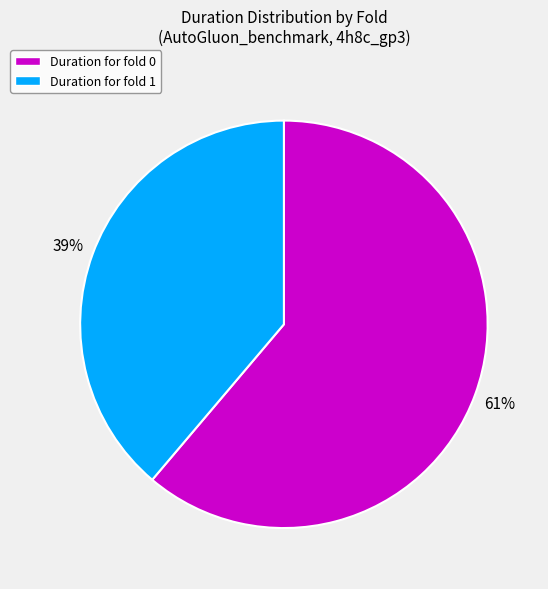

Is the sum of Duration for fold 0 and Duration for fold 1 greater than half?

Yes